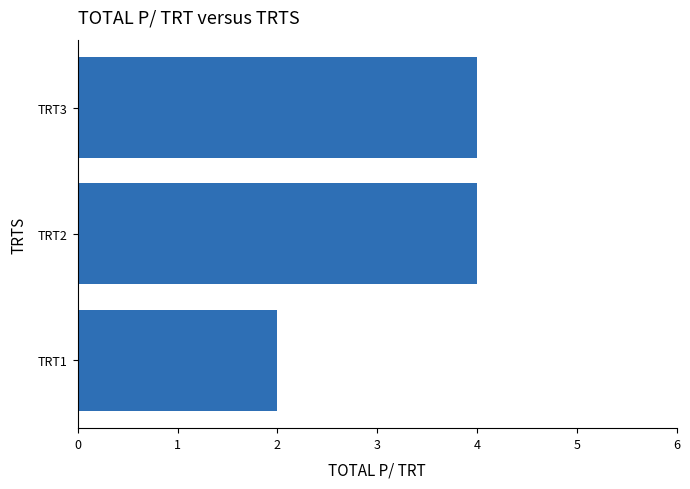

What is the sum of all values?

10